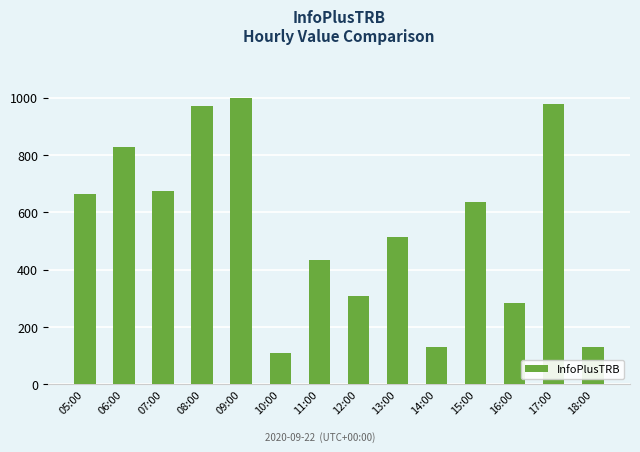

Which label corresponds to the largest value in the chart?

09:00